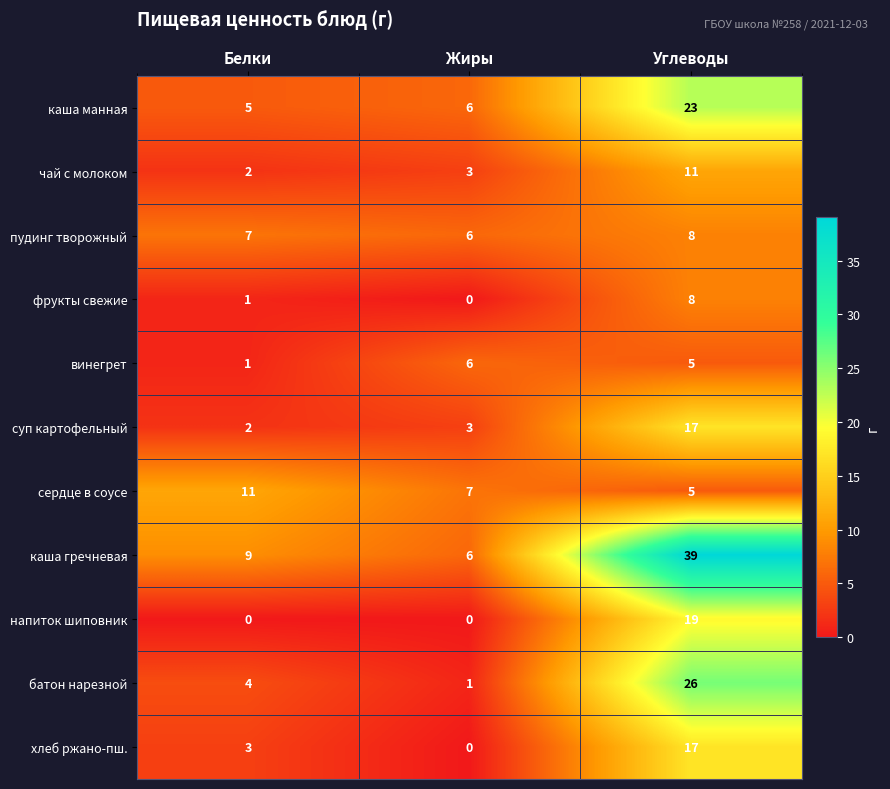

What is the spread (max minus min) of values at Белки?

11